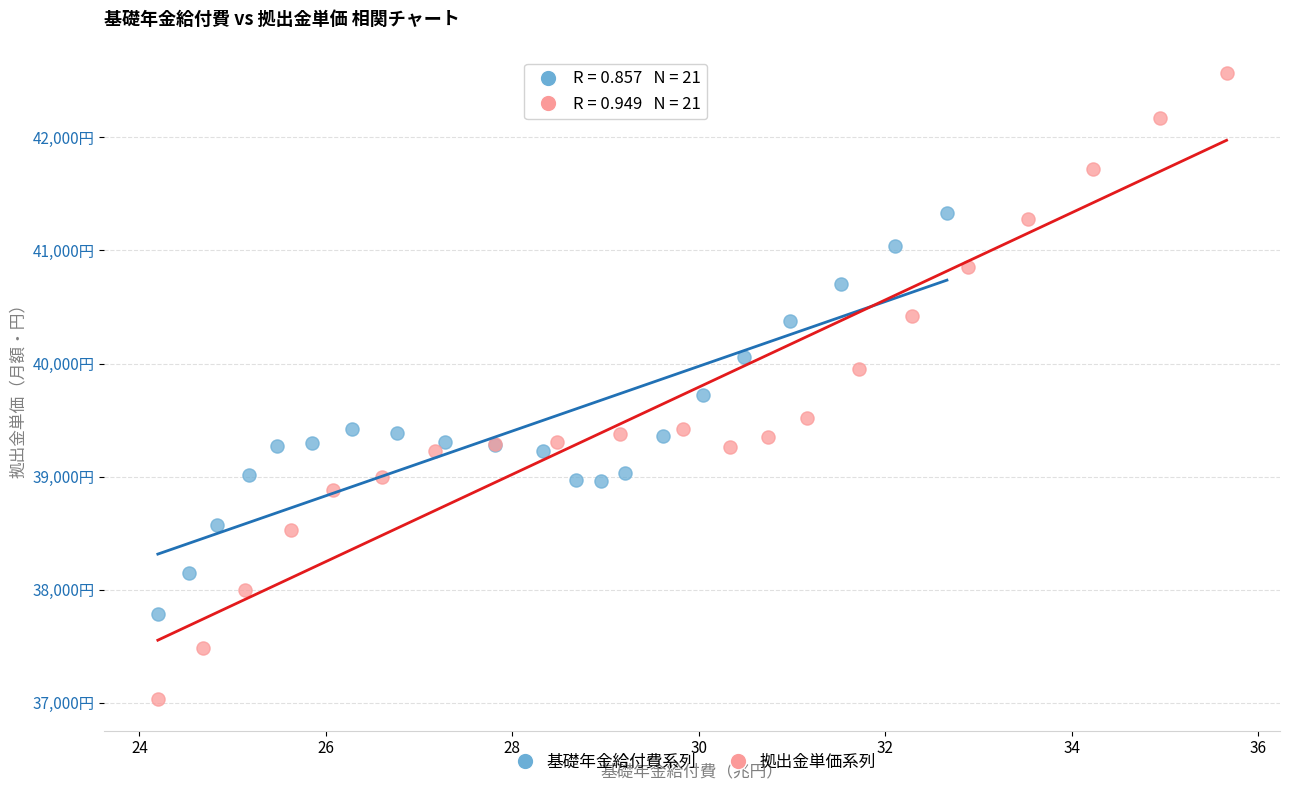

What are all the series names shown in the legend?

基礎年金給付費系列, 拠出金単価系列